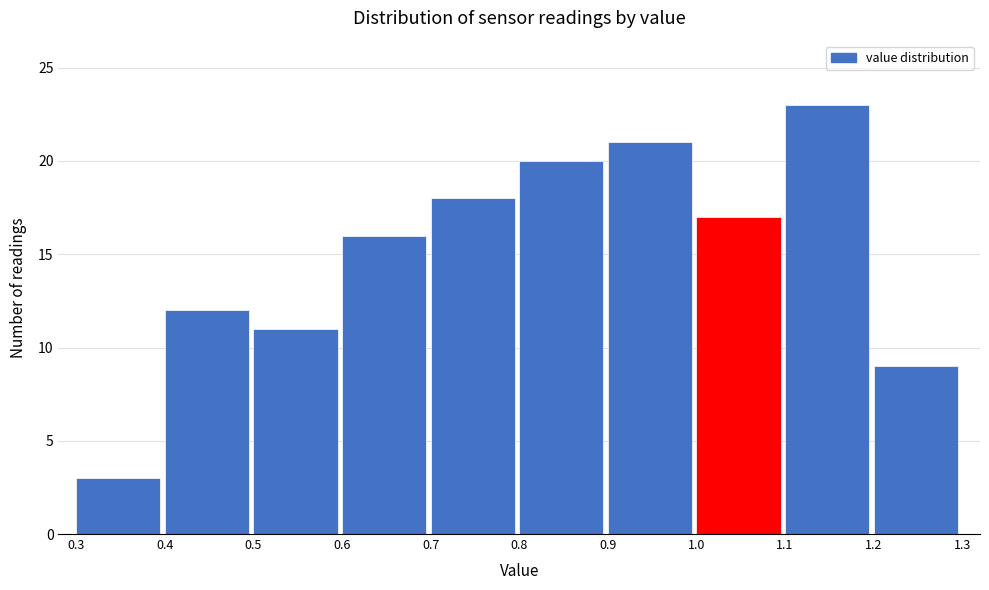

Reading left to right, list every bar in this chart as the range it spans on the x-axis followed by its height. The values are not printed on the chart, so give them approximately, as read against the axis.

0.3 to 0.4: 3
0.4 to 0.5: 12
0.5 to 0.6: 11
0.6 to 0.7: 16
0.7 to 0.8: 18
0.8 to 0.9: 20
0.9 to 1.0: 21
1.0 to 1.1: 17
1.1 to 1.2: 23
1.2 to 1.3: 9